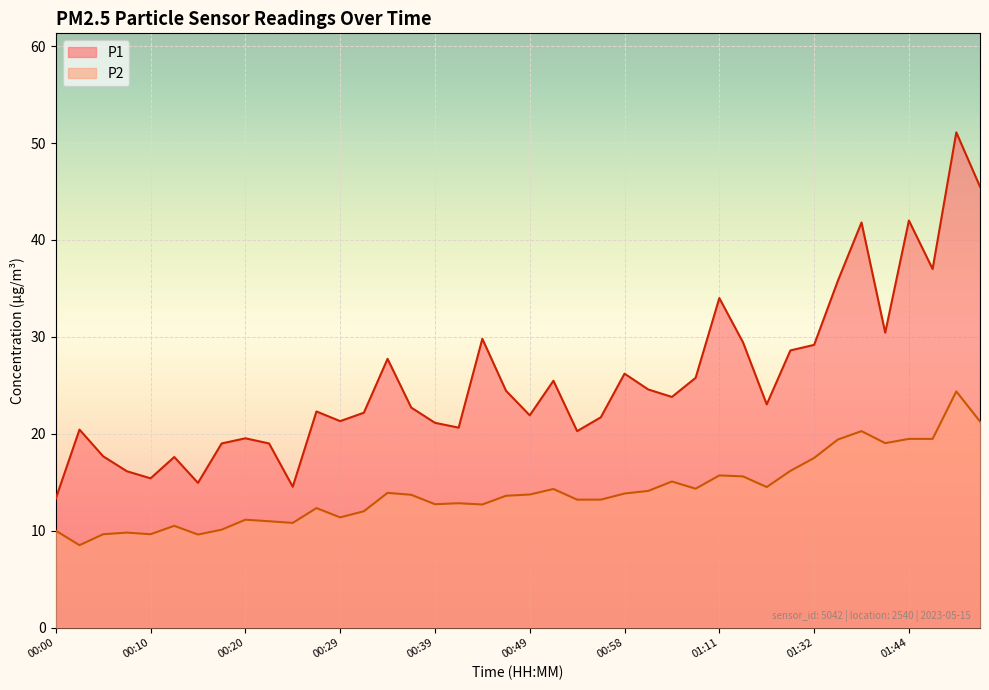

True or false: P1 has a value of 19.5 at 00:20.

True